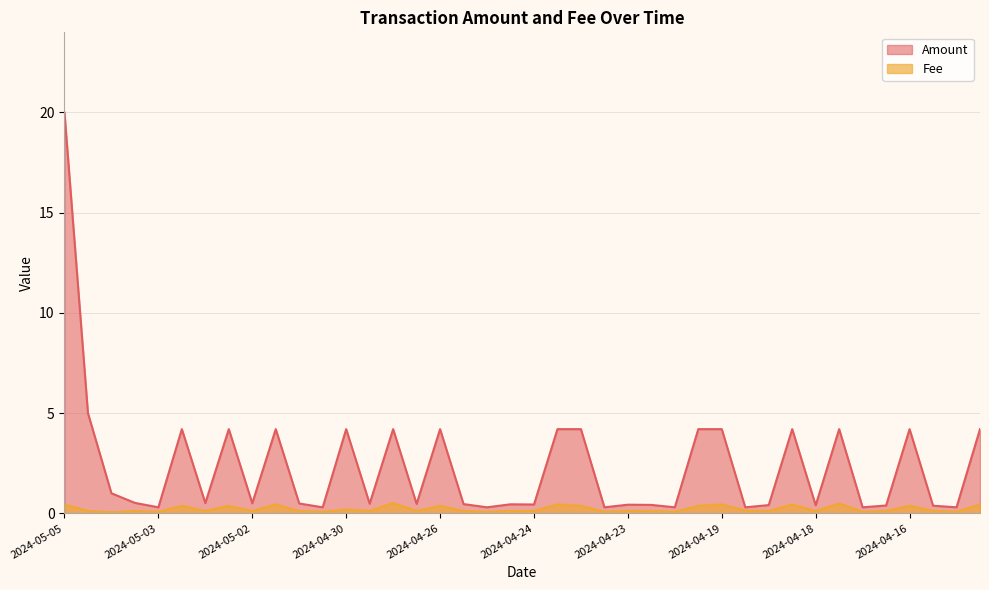

Which category has the highest value across all series?

2024-05-05